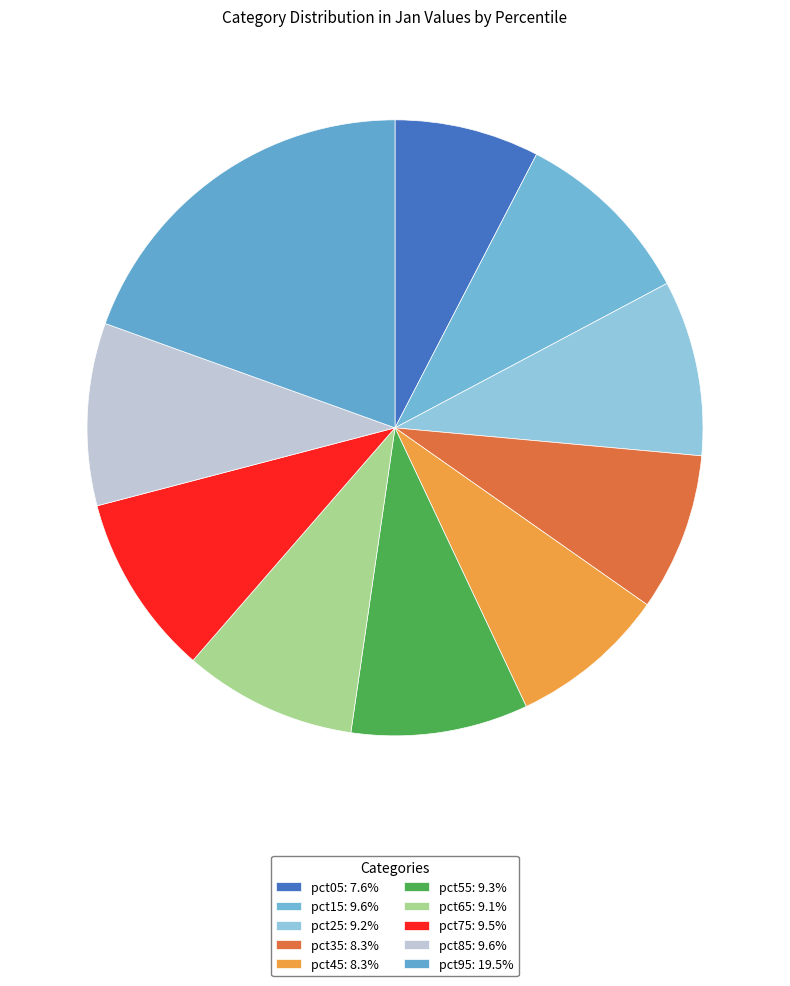

To the nearest percent, what is the average slice percentage?

10%